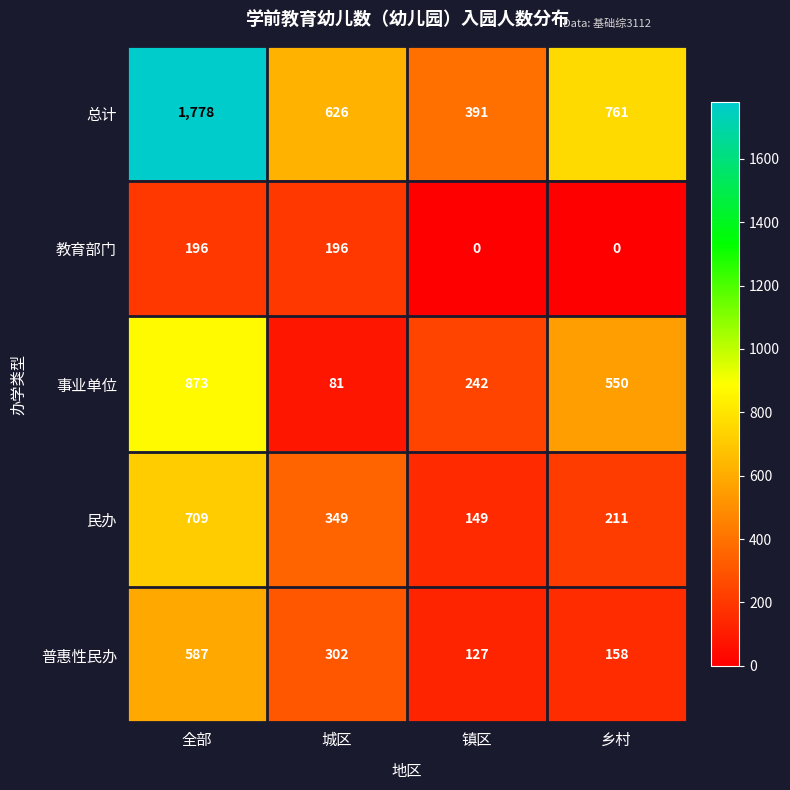

What is the highest value of the 事业单位 series?

873